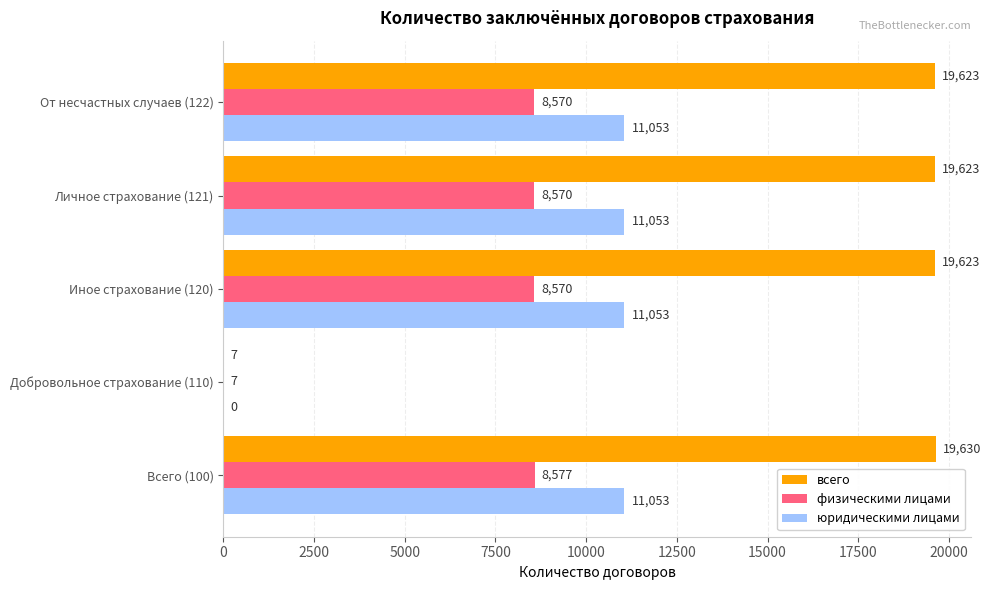

Is it true that всего equals 10621 at Всего (100)?

False